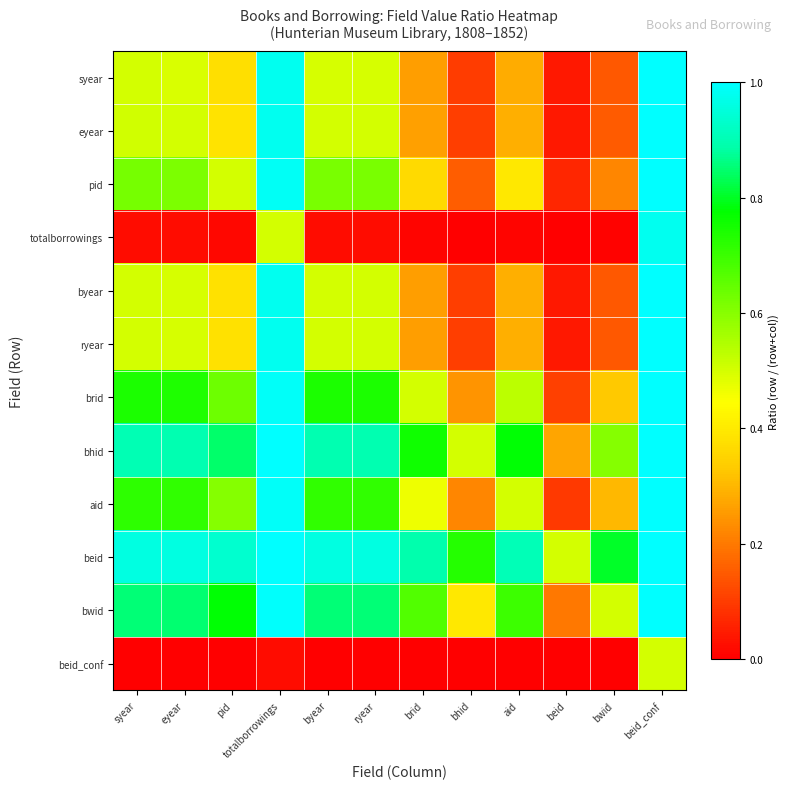

Reading right to left, what are all the values shown in this chart?

syear: beid_conf=1.0	bwid=0.1	beid=0.0	aid=0.3	bhid=0.1	brid=0.3	ryear=0.5	byear=0.5	totalborrowings=1.0	pid=0.4	eyear=0.5	syear=0.5
eyear: beid_conf=1.0	bwid=0.1	beid=0.0	aid=0.3	bhid=0.1	brid=0.3	ryear=0.5	byear=0.5	totalborrowings=1.0	pid=0.4	eyear=0.5	syear=0.5
pid: beid_conf=1.0	bwid=0.2	beid=0.1	aid=0.4	bhid=0.2	brid=0.4	ryear=0.6	byear=0.6	totalborrowings=1.0	pid=0.5	eyear=0.6	syear=0.6
totalborrowings: beid_conf=1.0	bwid=0.0	beid=0.0	aid=0.0	bhid=0.0	brid=0.0	ryear=0.0	byear=0.0	totalborrowings=0.5	pid=0.0	eyear=0.0	syear=0.0
byear: beid_conf=1.0	bwid=0.1	beid=0.0	aid=0.3	bhid=0.1	brid=0.3	ryear=0.5	byear=0.5	totalborrowings=1.0	pid=0.4	eyear=0.5	syear=0.5
ryear: beid_conf=1.0	bwid=0.1	beid=0.0	aid=0.3	bhid=0.1	brid=0.3	ryear=0.5	byear=0.5	totalborrowings=1.0	pid=0.4	eyear=0.5	syear=0.5
brid: beid_conf=1.0	bwid=0.3	beid=0.1	aid=0.5	bhid=0.2	brid=0.5	ryear=0.7	byear=0.7	totalborrowings=1.0	pid=0.6	eyear=0.7	syear=0.7
bhid: beid_conf=1.0	bwid=0.6	beid=0.3	aid=0.8	bhid=0.5	brid=0.8	ryear=0.9	byear=0.9	totalborrowings=1.0	pid=0.8	eyear=0.9	syear=0.9
aid: beid_conf=1.0	bwid=0.3	beid=0.1	aid=0.5	bhid=0.2	brid=0.5	ryear=0.7	byear=0.7	totalborrowings=1.0	pid=0.6	eyear=0.7	syear=0.7
beid: beid_conf=1.0	bwid=0.8	beid=0.5	aid=0.9	bhid=0.7	brid=0.9	ryear=1.0	byear=1.0	totalborrowings=1.0	pid=0.9	eyear=1.0	syear=1.0
bwid: beid_conf=1.0	bwid=0.5	beid=0.2	aid=0.7	bhid=0.4	brid=0.7	ryear=0.9	byear=0.9	totalborrowings=1.0	pid=0.8	eyear=0.9	syear=0.9
beid_conf: beid_conf=0.5	bwid=0.0	beid=0.0	aid=0.0	bhid=0.0	brid=0.0	ryear=0.0	byear=0.0	totalborrowings=0.0	pid=0.0	eyear=0.0	syear=0.0